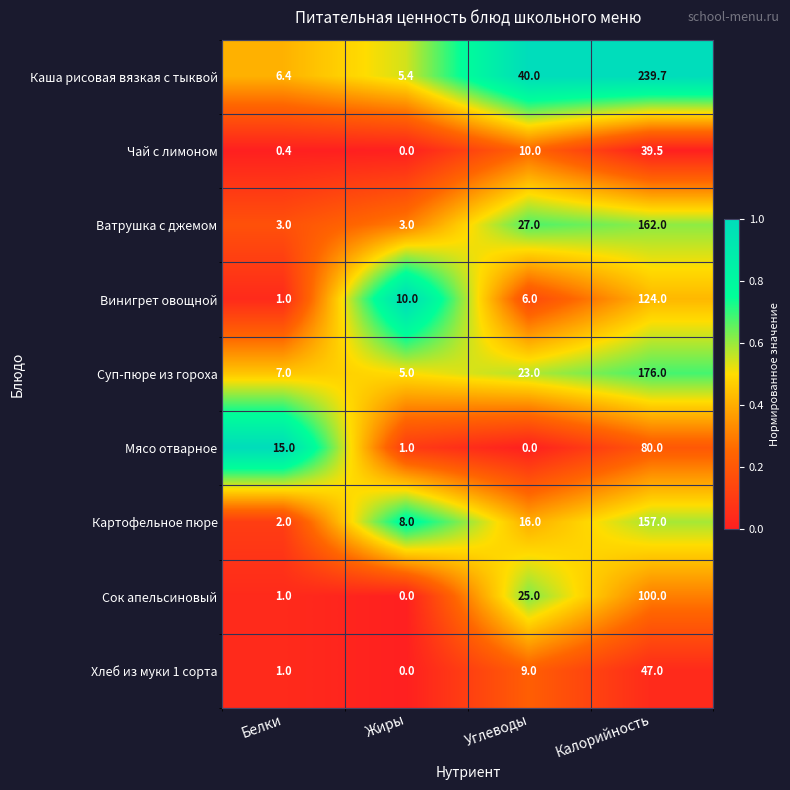

Count the Ватрушка с джемом values in the range 3 to 162.

4